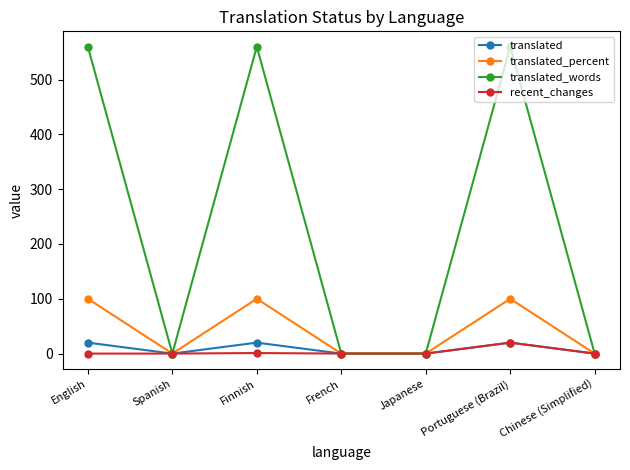

Is this an area chart (filled region under the line)?

No